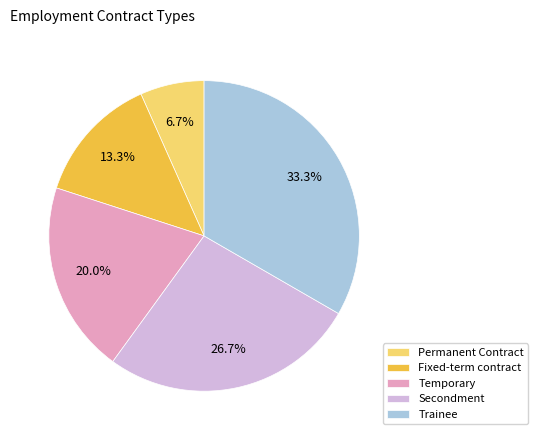

To the nearest percent, what portion does Secondment represent?

27%